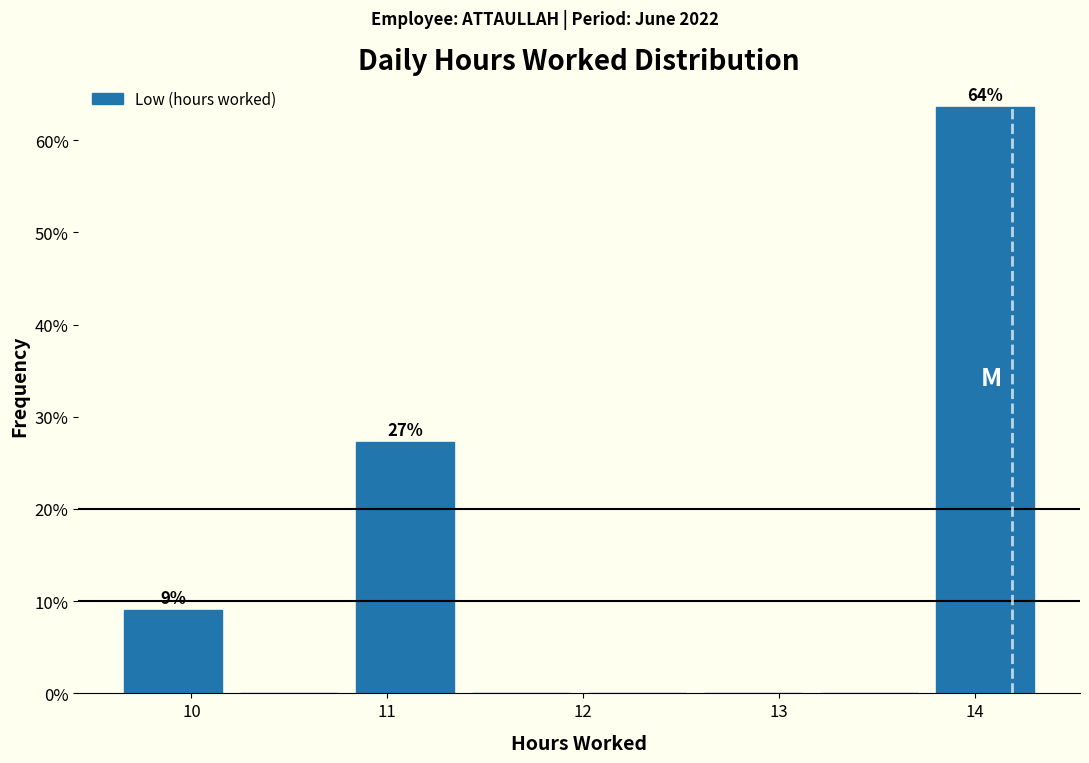

Which range on the x-axis has the tallest bar?

13.8 to 14.4